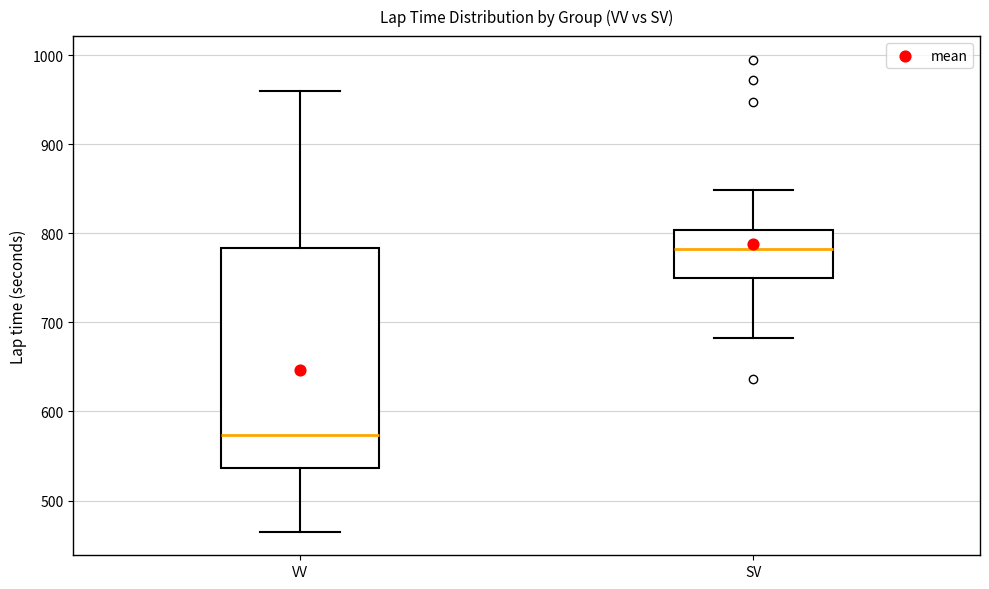

Which box's median line is the lowest?

VV